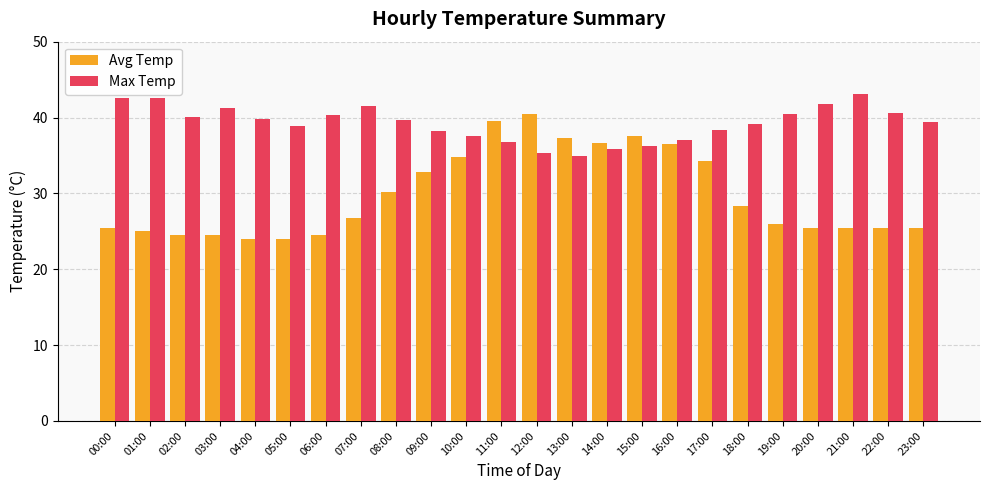

At which label does Avg Temp reach its peak?

12:00